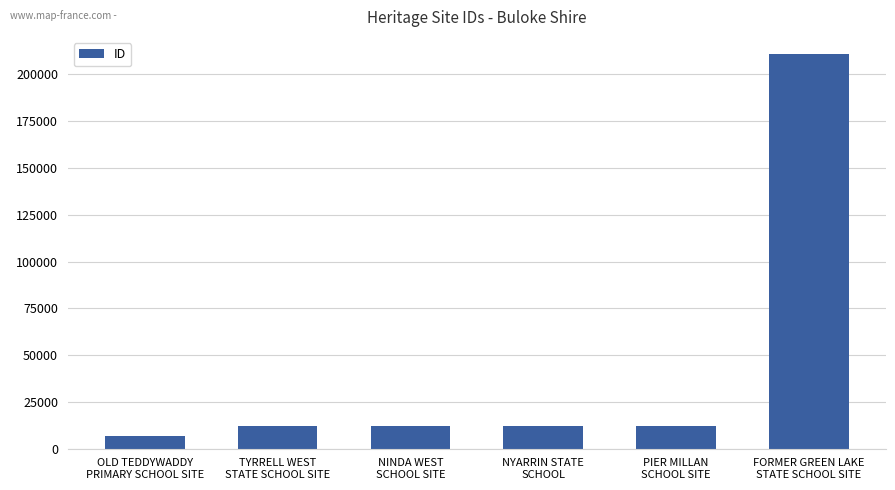

What is the smallest value displayed?

7008